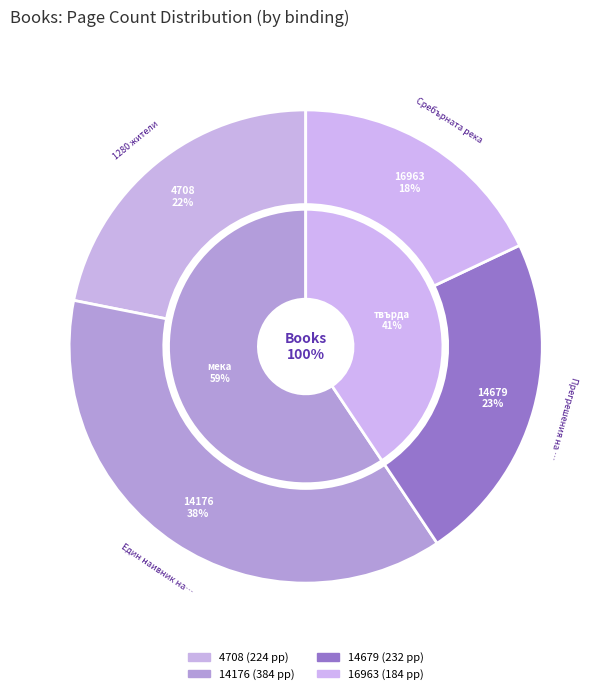

What portion of the pie excludes 16963?

82.0%